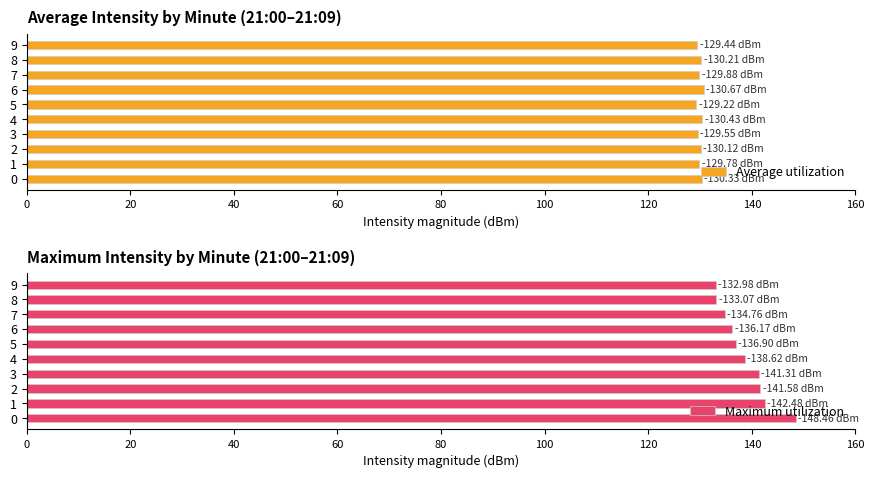

Which series has the widest spread of values?

Maximum utilization